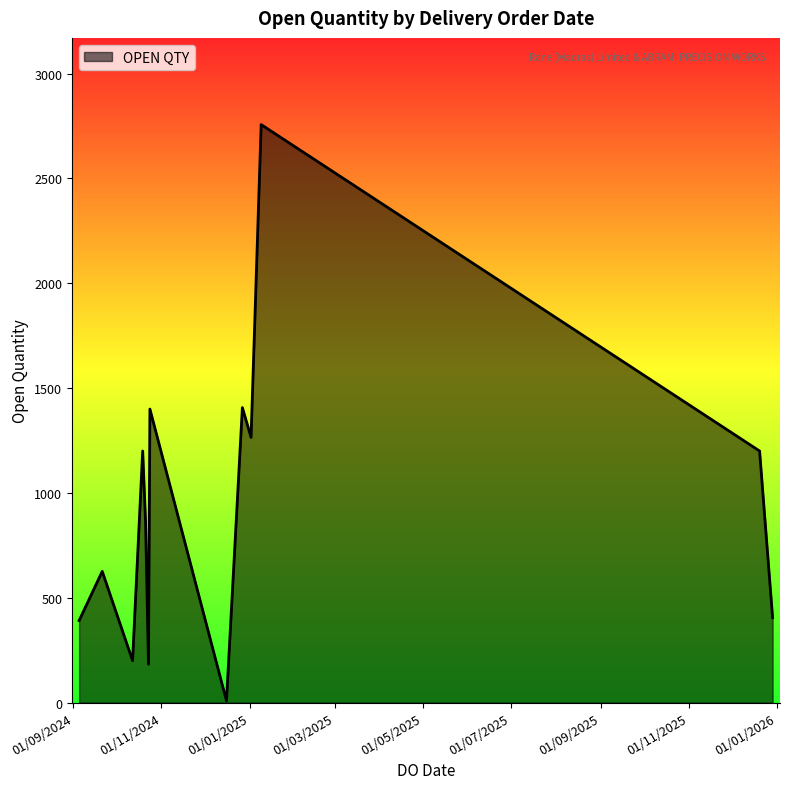

How many categories are shown in the chart?

13